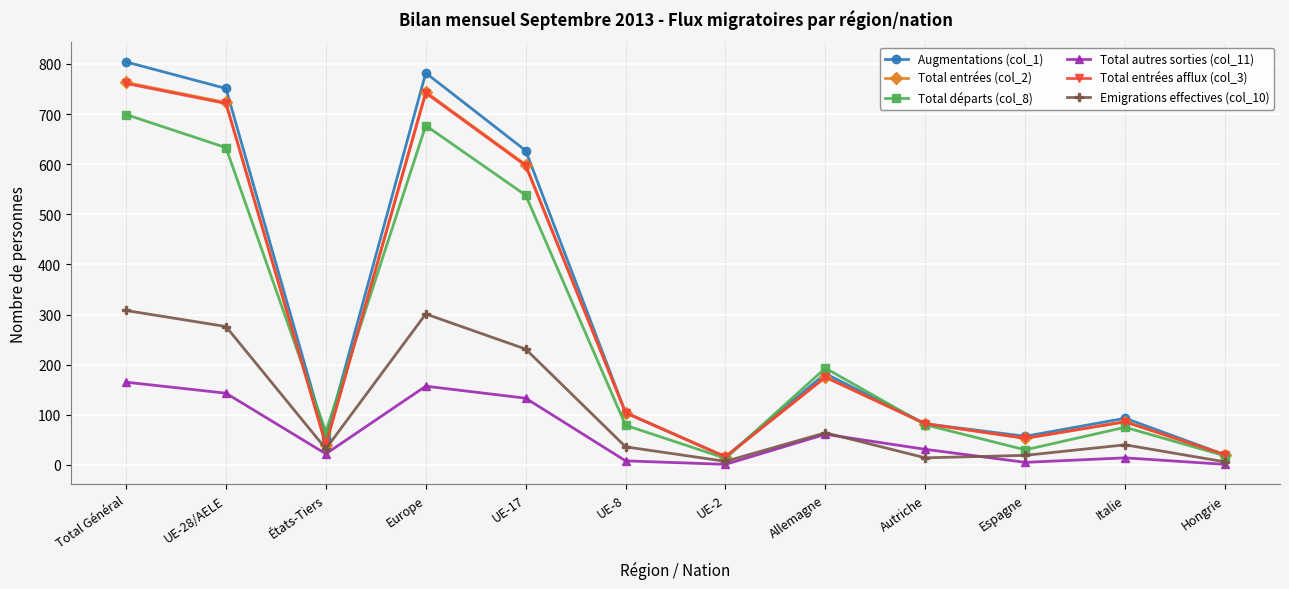

Which series has the largest total across all categories?

Augmentations (col_1)